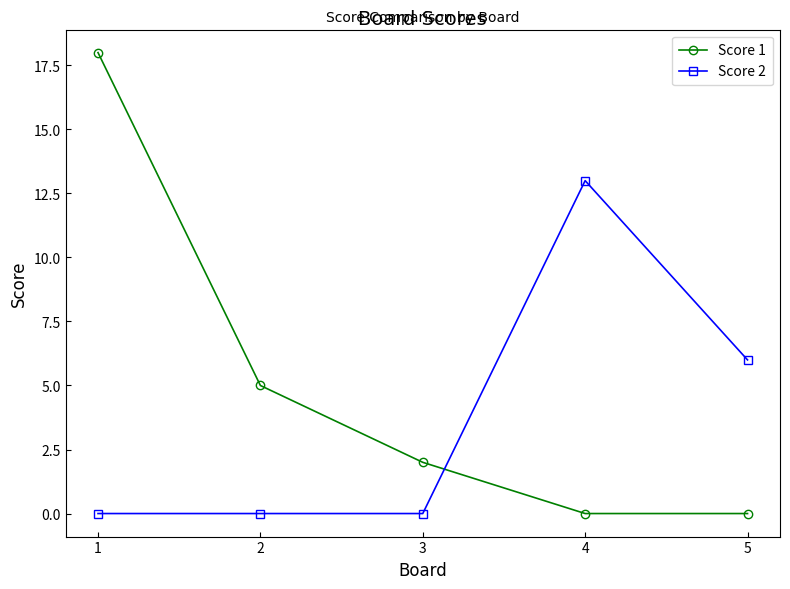

How many Score 1 values are between 0 and 5?

4